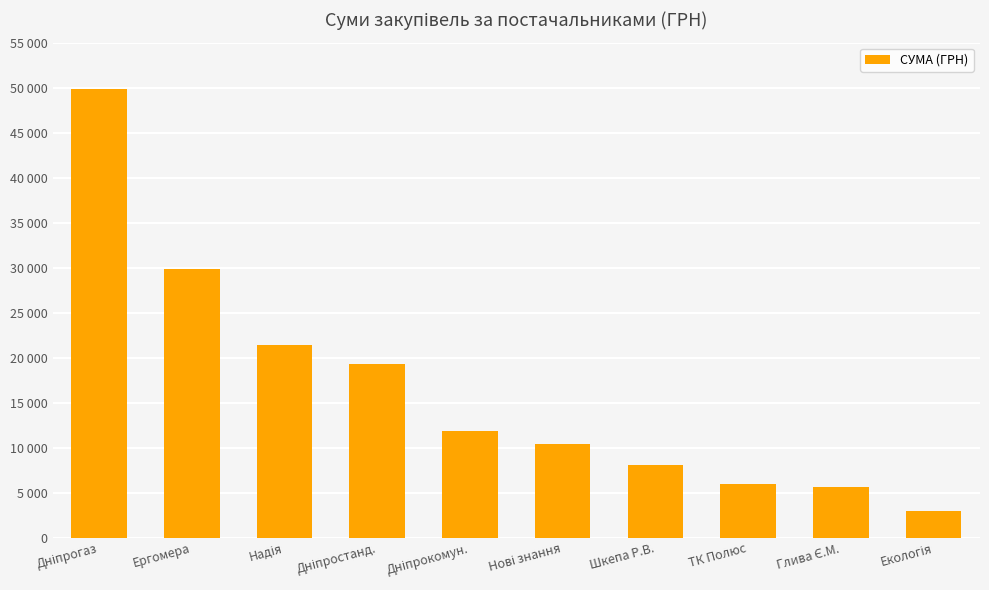

Does the chart contain any negative values?

No